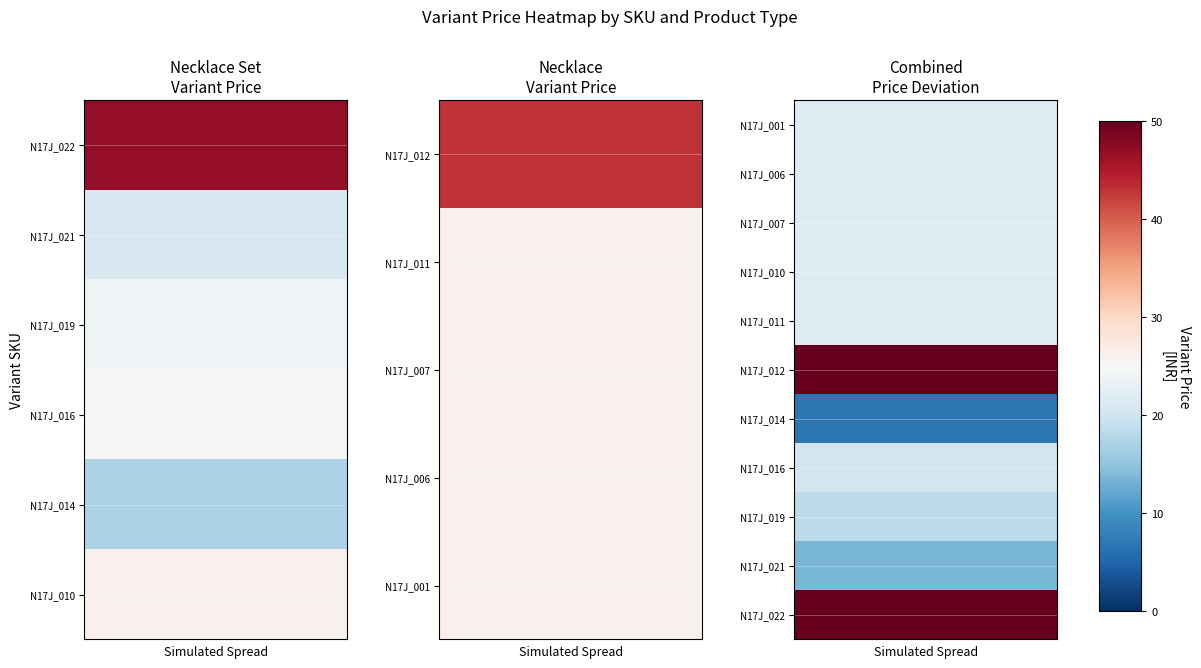

At how many categories does at least one series exceed 7?

5